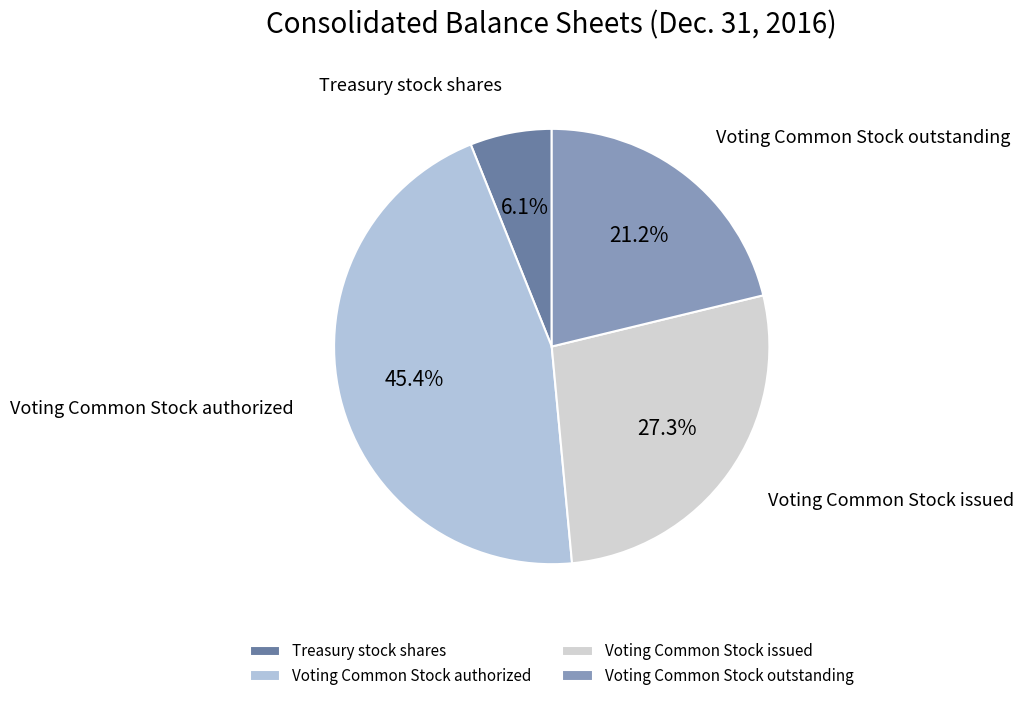

What percentage is the Treasury stock shares slice, to the nearest percent?

6%